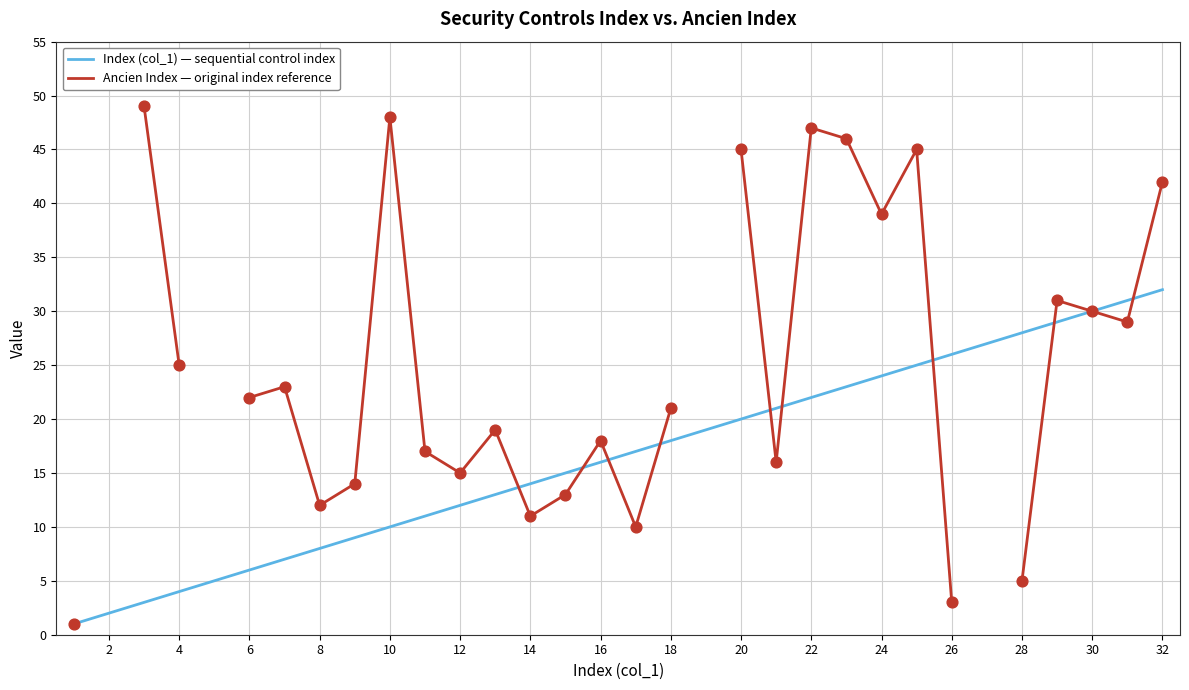

The Index (col_1) — sequential control index series shows 12 at 18. True or false?

False